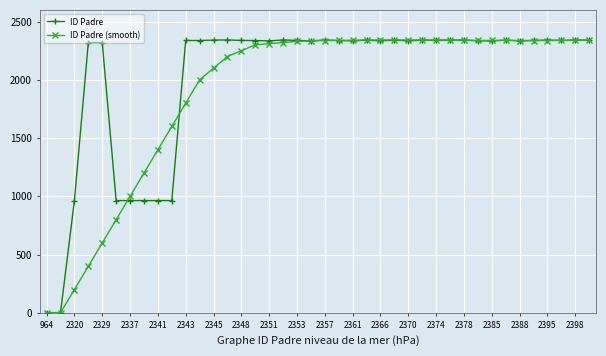

Rank the series by their average value, from highest to lowest.

ID Padre, ID Padre (smooth)